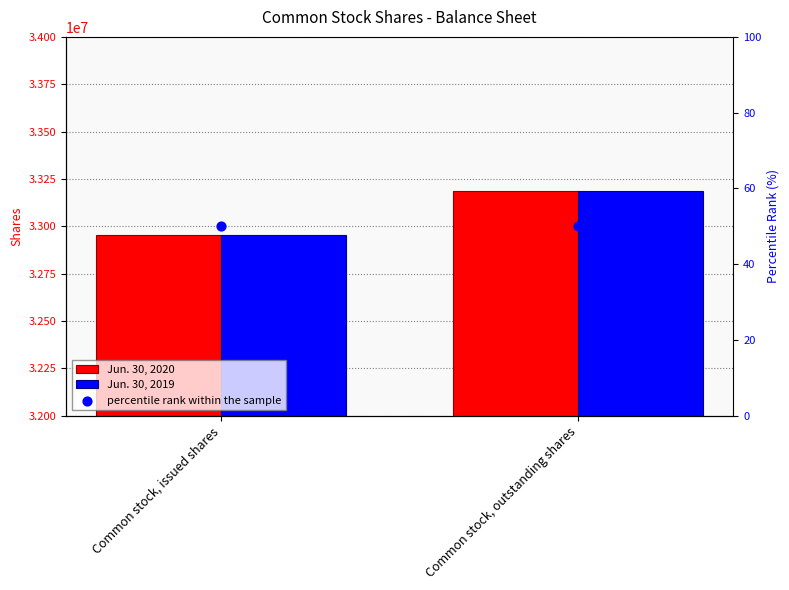

Which series contains the highest Y value?

Jun. 30, 2020